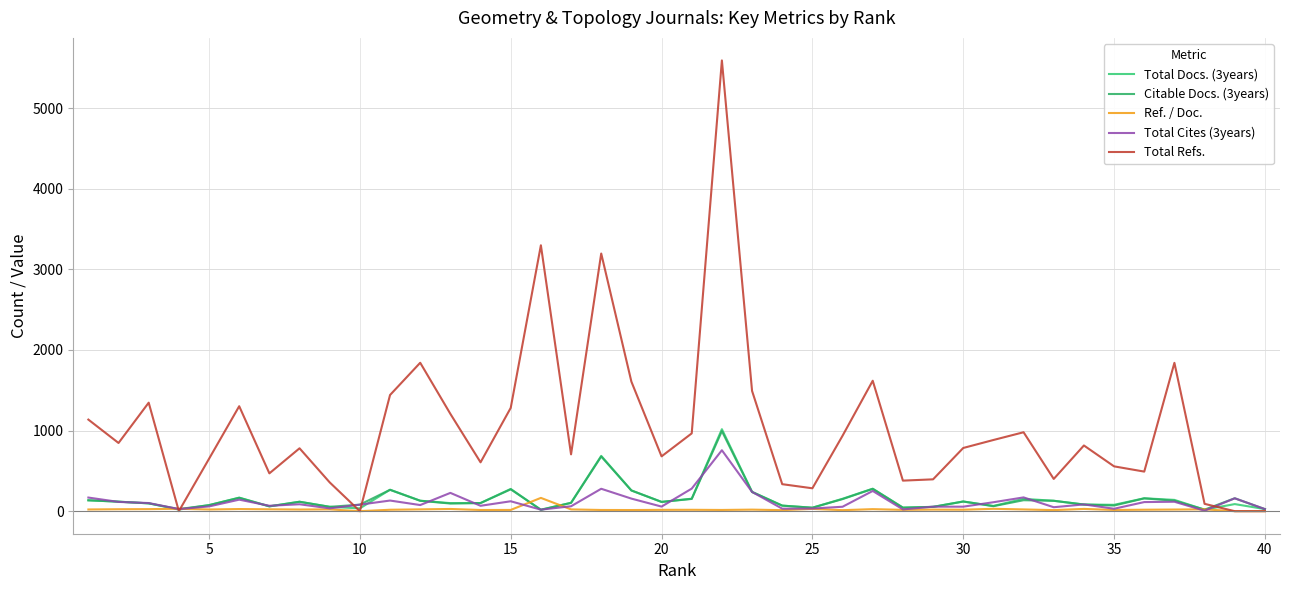

Reading left to right, what are all the values shown in this chart?

Total Docs. (3years): 135.0	118.0	97.0	20.0	75.0	168.0	61.0	117.0	54.0	35.0	266.0	130.0	100.0	101.0	276.0	16.0	104.0	686.0	257.0	115.0	155.0	1017.0	240.0	69.0	43.0	154.0	279.0	44.0	54.0	120.0	65.0	153.0	129.0	83.0	79.0	160.0	140.0	19.0	88.0	26.0
Citable Docs. (3years): 135.0	118.0	97.0	26.0	75.0	166.0	59.0	117.0	54.0	81.0	265.0	129.0	95.0	101.0	271.0	19.0	103.0	678.0	257.0	115.0	152.0	993.0	238.0	69.0	43.0	150.0	277.0	44.0	53.0	120.0	62.0	136.0	129.0	82.0	70.0	159.0	130.0	19.0	160.0	25.0
Ref. / Doc.: 21.3	24.2	25.4	30.0	21.0	26.6	23.4	20.5	22.3	0.0	17.8	22.4	27.4	14.8	15.4	164.9	22.0	14.9	14.2	16.6	17.2	15.2	19.4	12.9	28.4	12.7	25.3	16.5	19.8	18.2	29.4	21.8	13.3	28.1	15.0	18.2	20.4	22.8	0.0	0.0
Total Cites (3years): 169.0	115.0	101.0	26.0	59.0	143.0	67.0	86.0	35.0	81.0	132.0	76.0	227.0	67.0	123.0	19.0	61.0	278.0	156.0	57.0	280.0	756.0	239.0	31.0	33.0	55.0	251.0	22.0	56.0	56.0	111.0	171.0	49.0	84.0	30.0	113.0	117.0	6.0	160.0	26.0
Total Refs.: 1136.0	846.0	1346.0	0.0	650.0	1302.0	469.0	780.0	357.0	0.0	1441.0	1841.0	1207.0	606.0	1281.0	3298.0	705.0	3196.0	1607.0	680.0	965.0	5591.0	1492.0	335.0	284.0	936.0	1618.0	379.0	395.0	784.0	883.0	979.0	400.0	815.0	556.0	491.0	1840.0	91.0	0.0	0.0